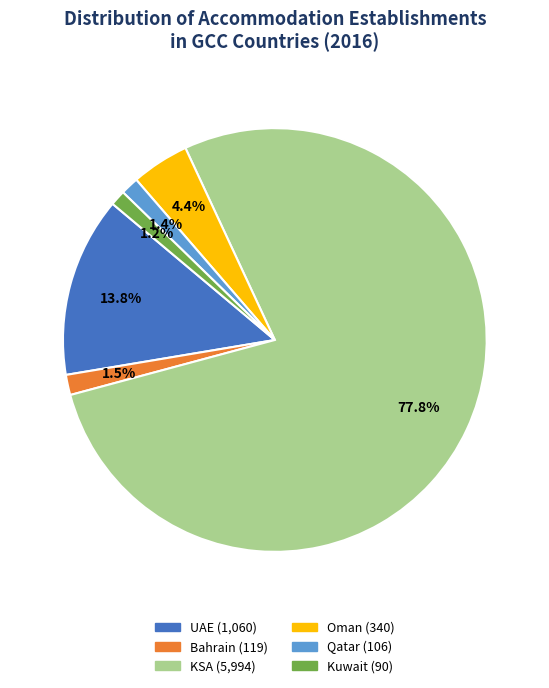

Which slice is the largest?

KSA